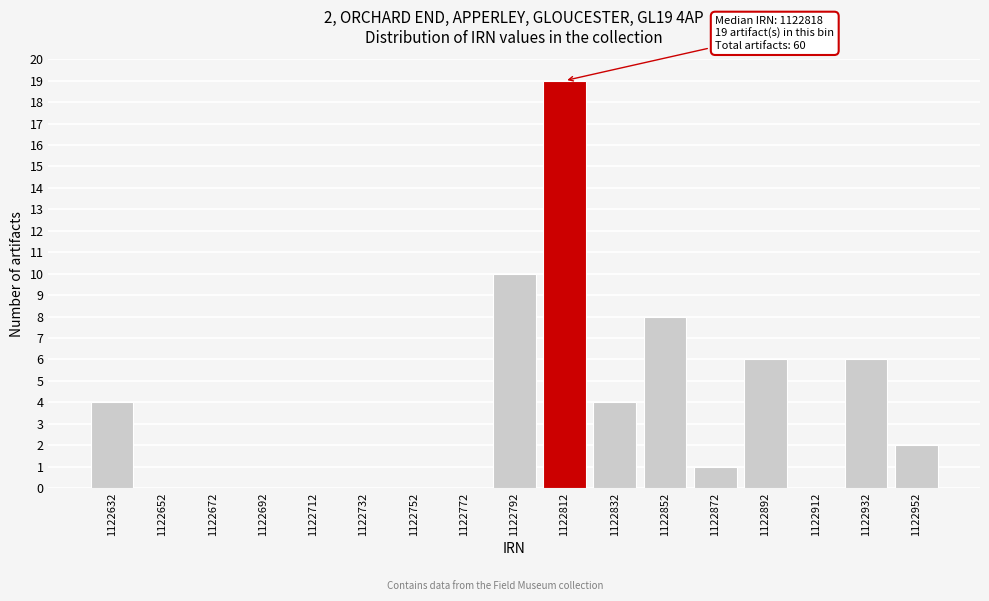

Over which range of the x-axis is the bar tallest?

1122802 to 1122822